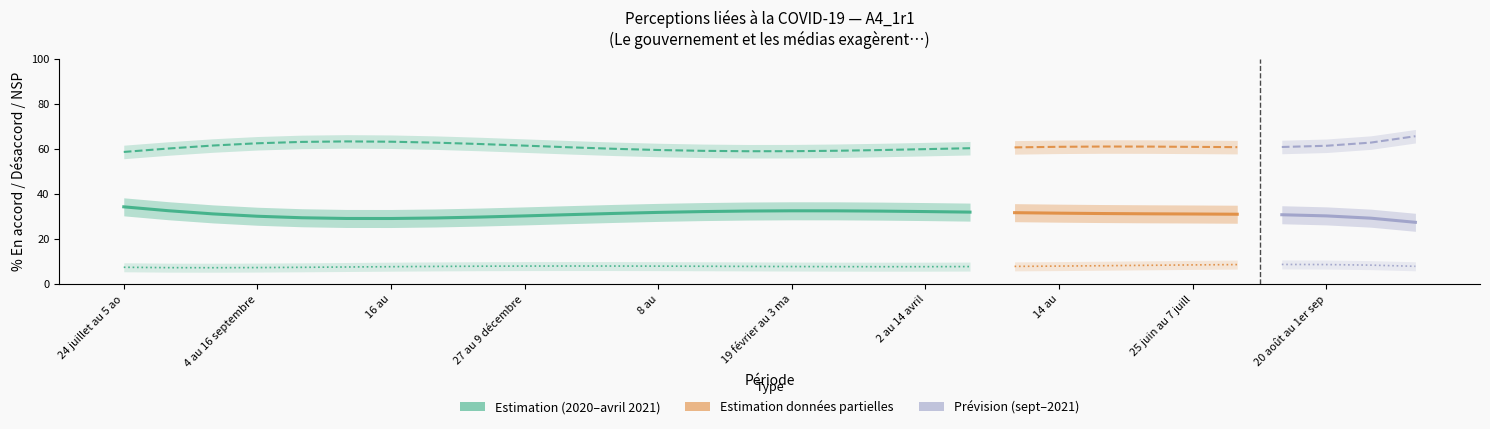

True or false: En accord has more than 0 interior local peaks.

True